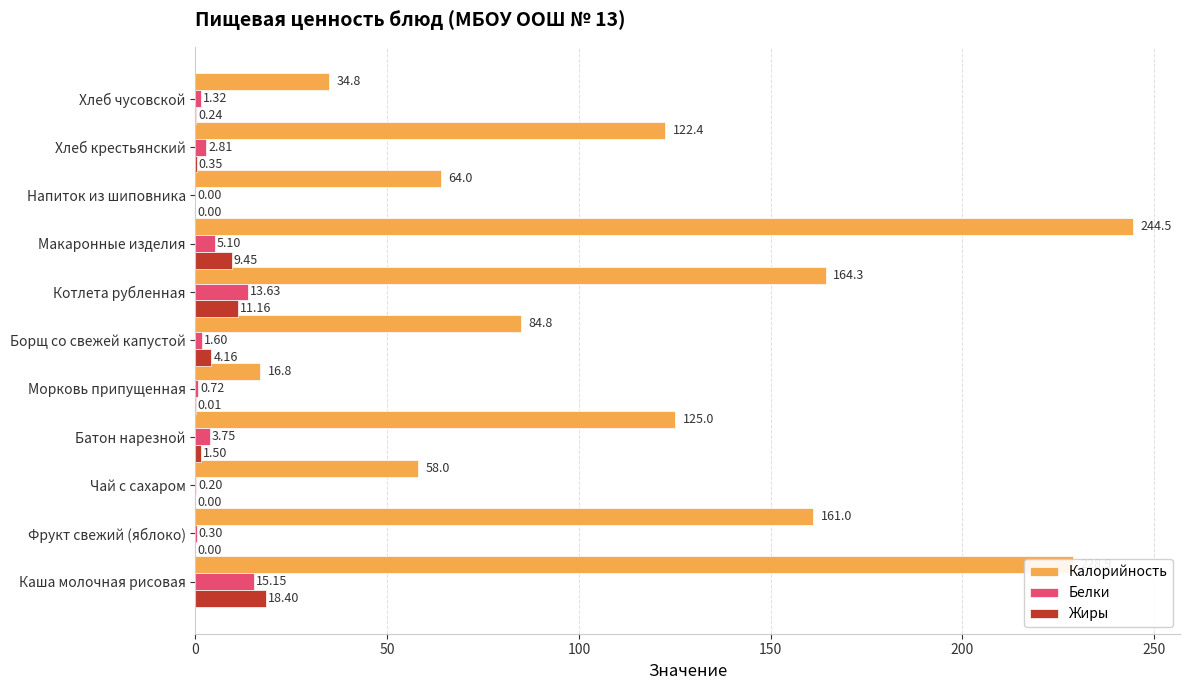

Which series changed the most between Батон нарезной and Напиток из шиповника?

Калорийность